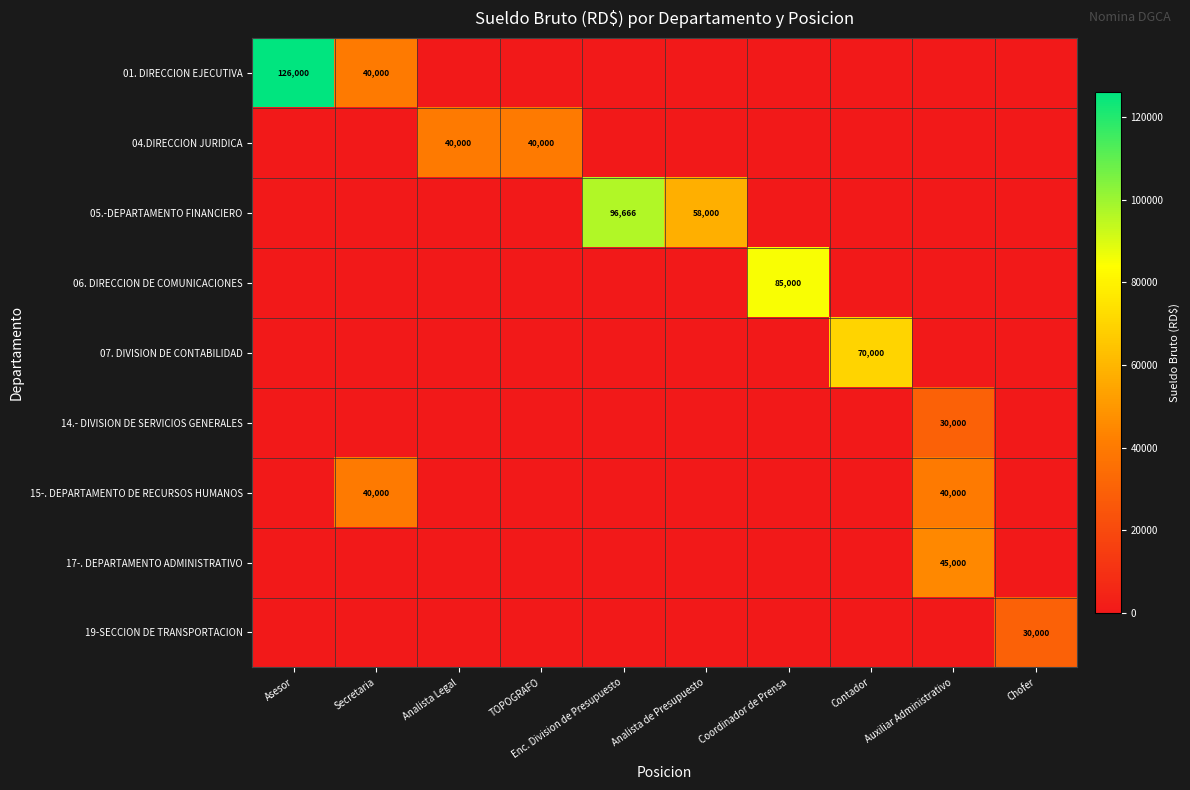

At which category is the sum across all series the highest?

Asesor